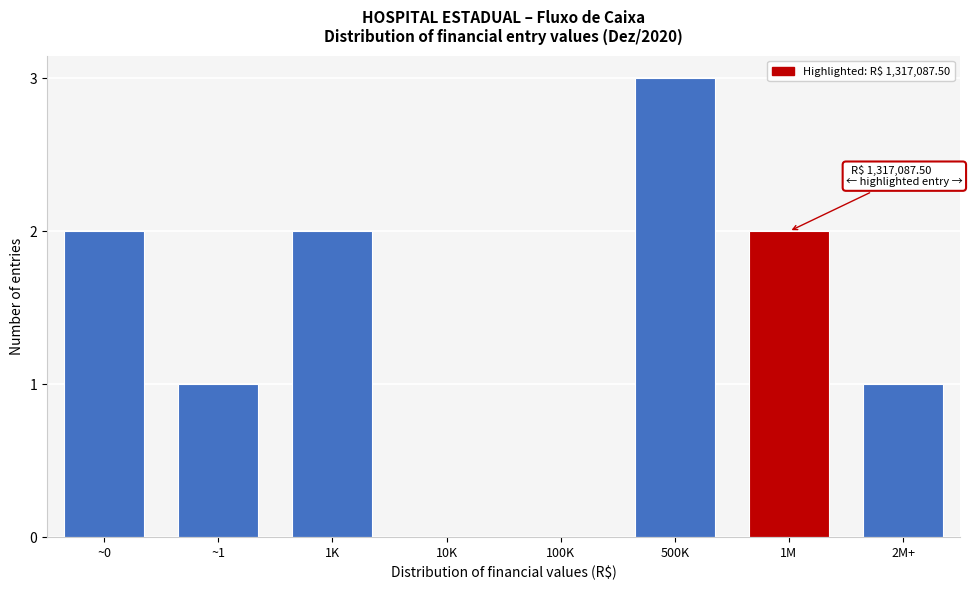

Reading right to left, what are all the values shown in this chart?

2M+=1	1M=2	500K=3	100K=0	10K=0	1K=2	~1=1	~0=2